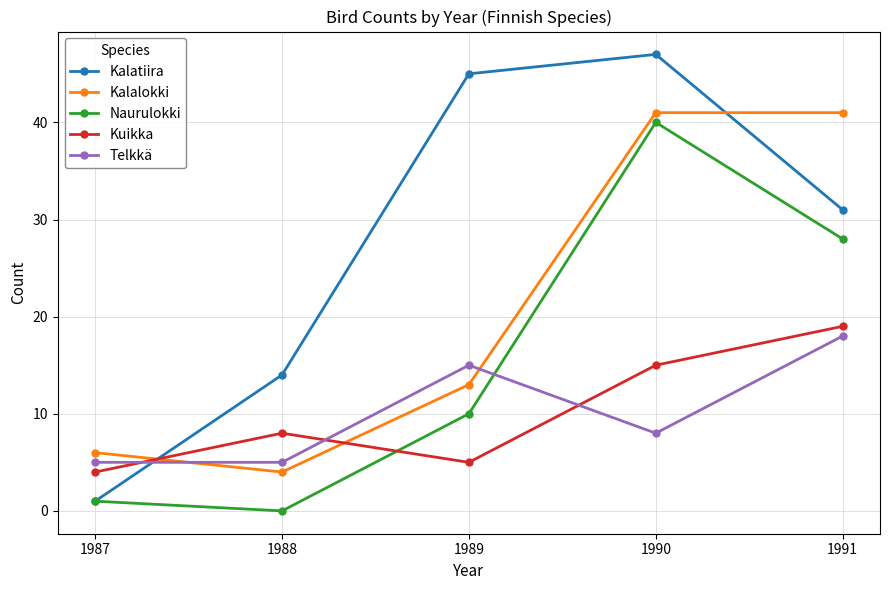

At how many categories does at least one series exceed 11?

4